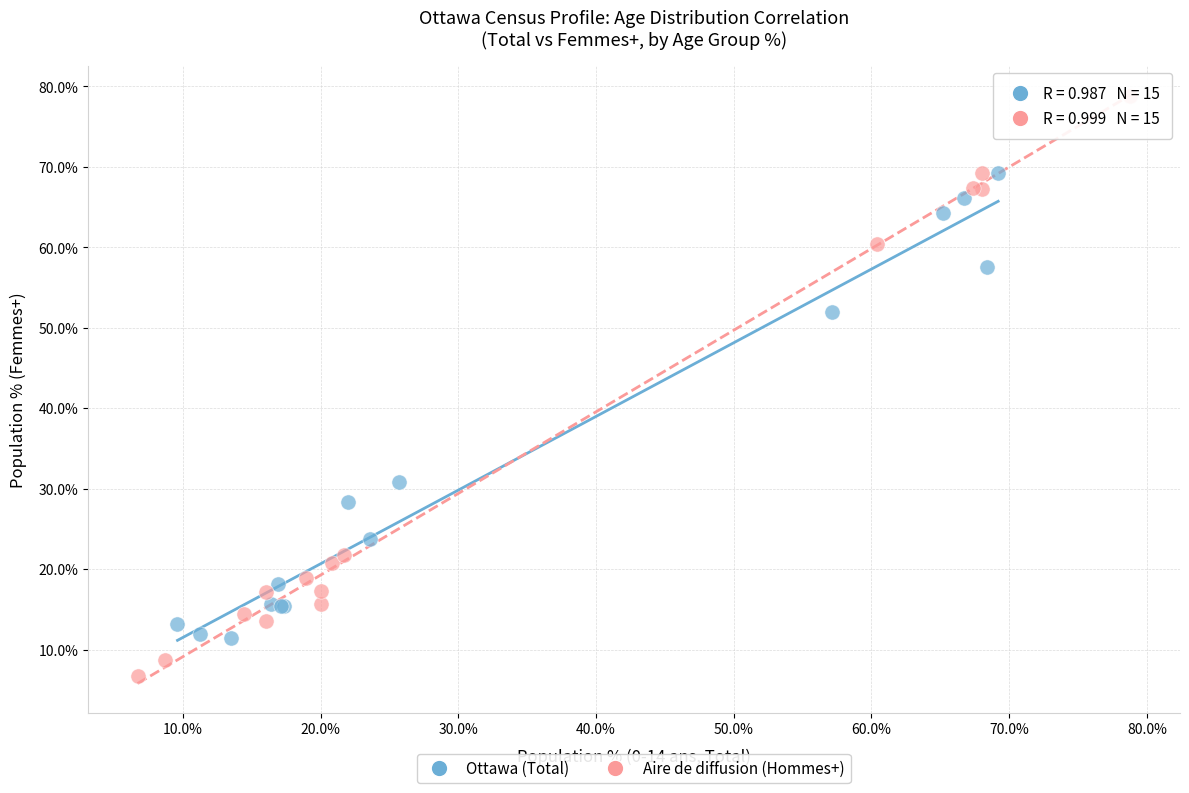

Which series has the largest Y range (max minus min)?

Aire de diffusion (Hommes+)